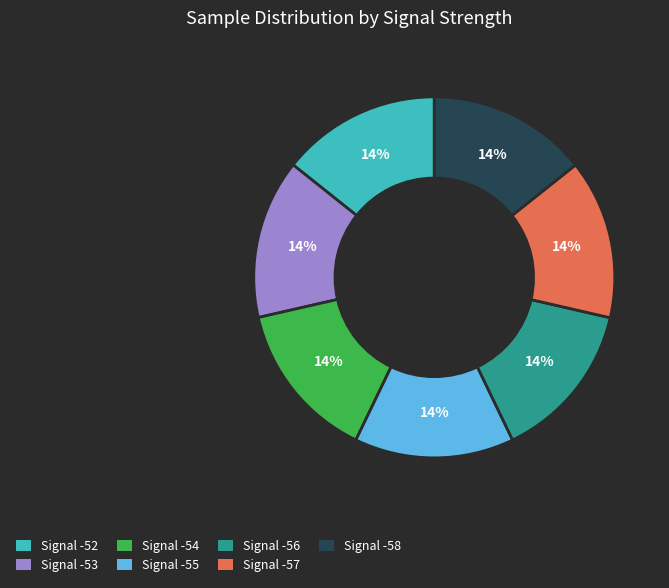

Do Signal -57 and Signal -55 together represent more than half of the pie?

No